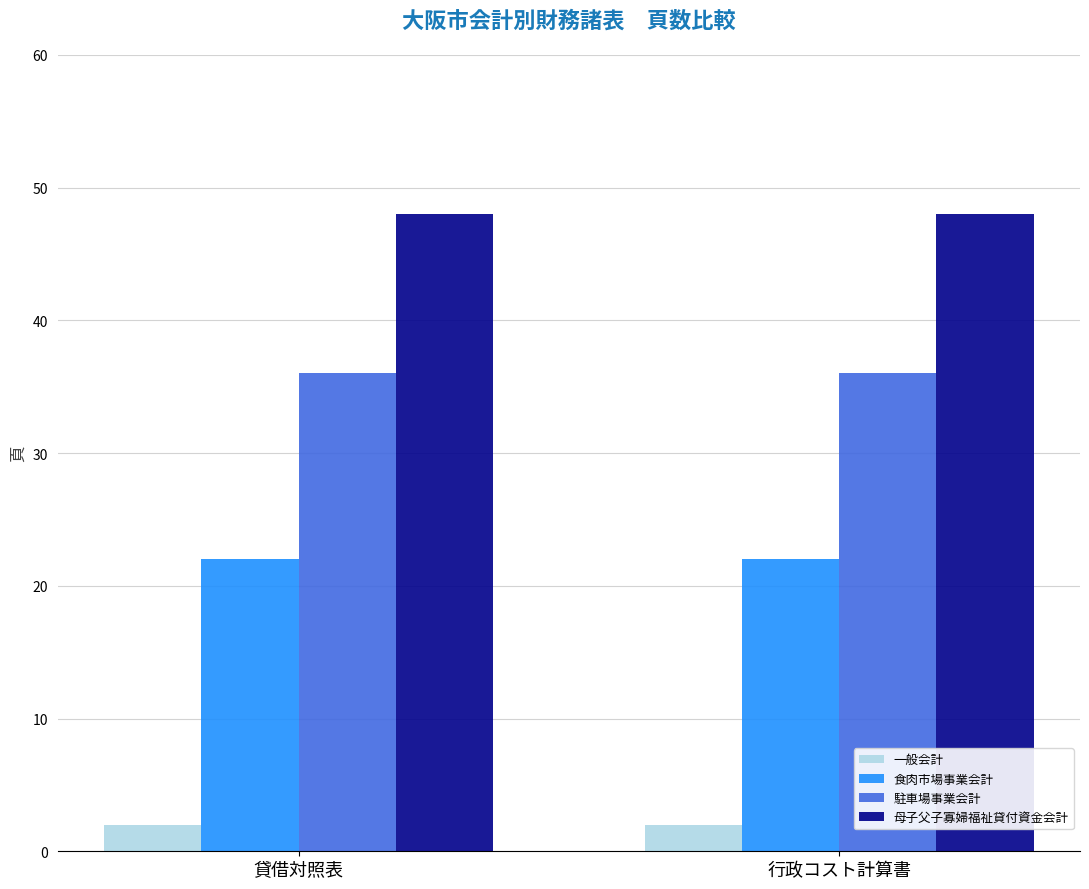

What is the total value across all series at 貸借対照表?

108